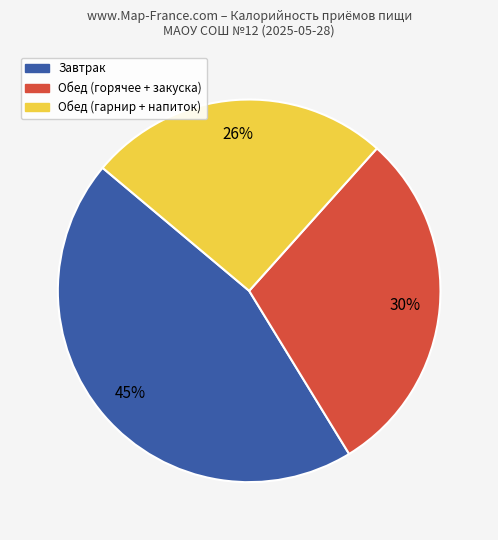

To the nearest percent, what is the average slice percentage?

33%